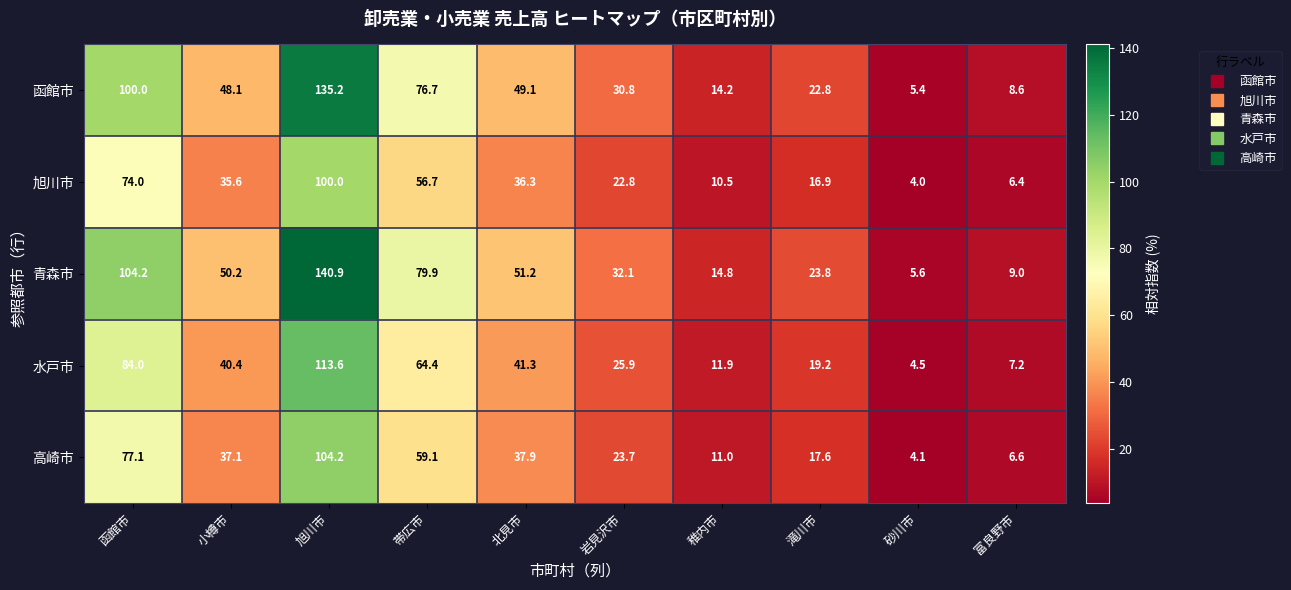

How many data points in 函館市 are less than 48?

5